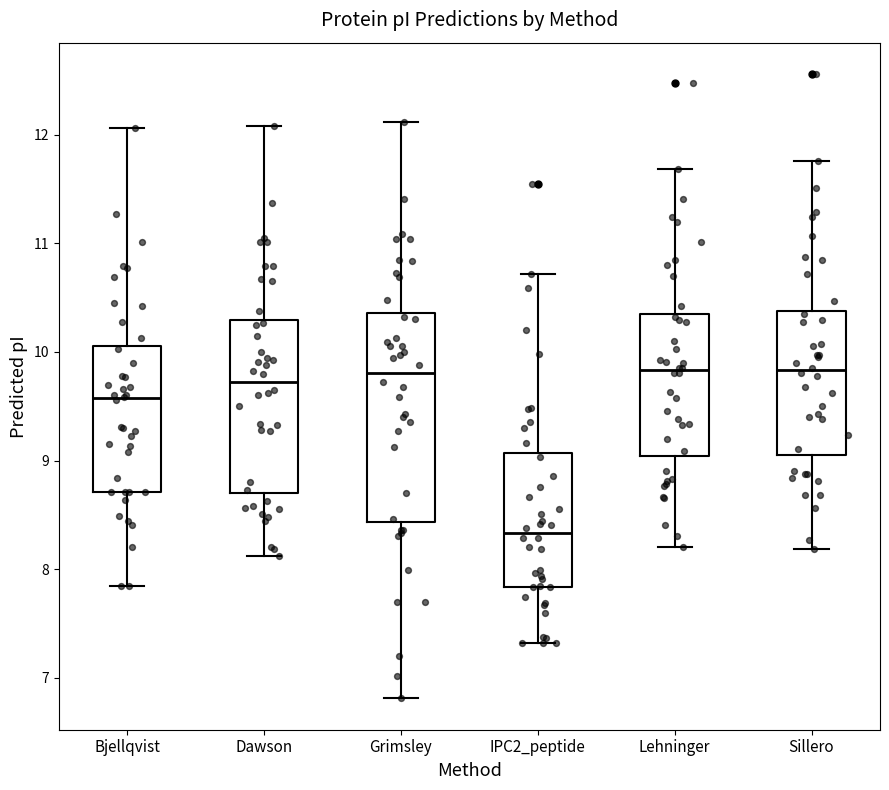

Comparing the boxes themselves (not the whiskers), which one is the tallest?

Grimsley